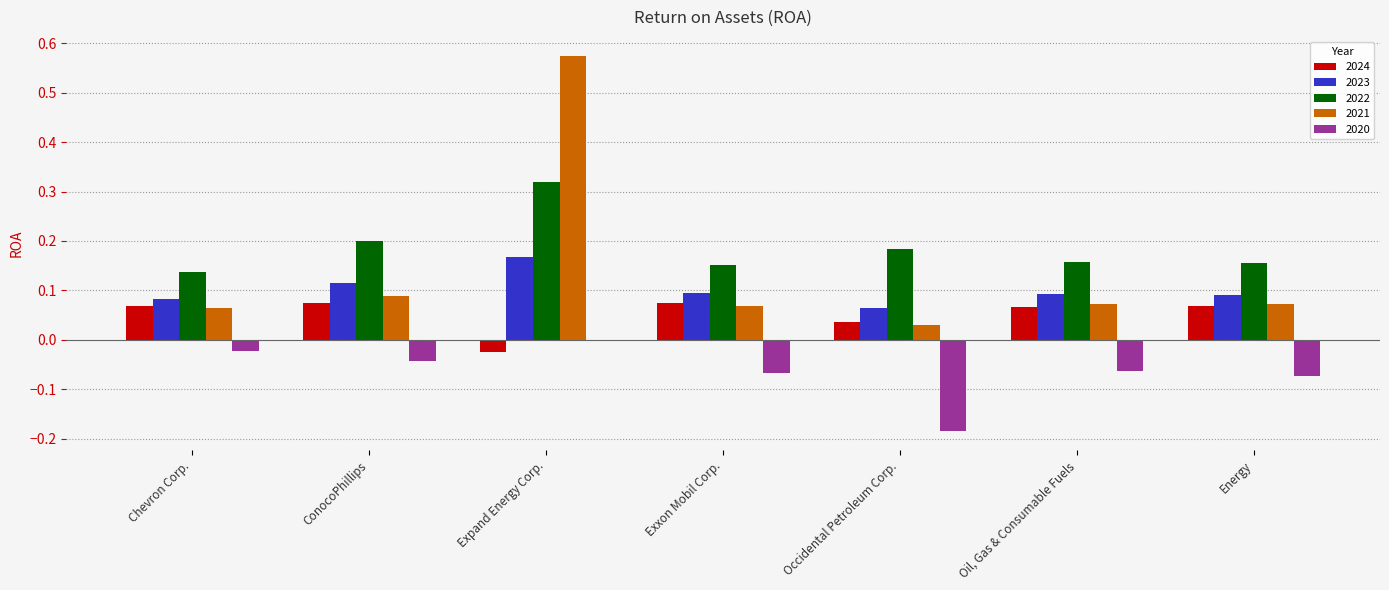

How many groups of bars are there?

7